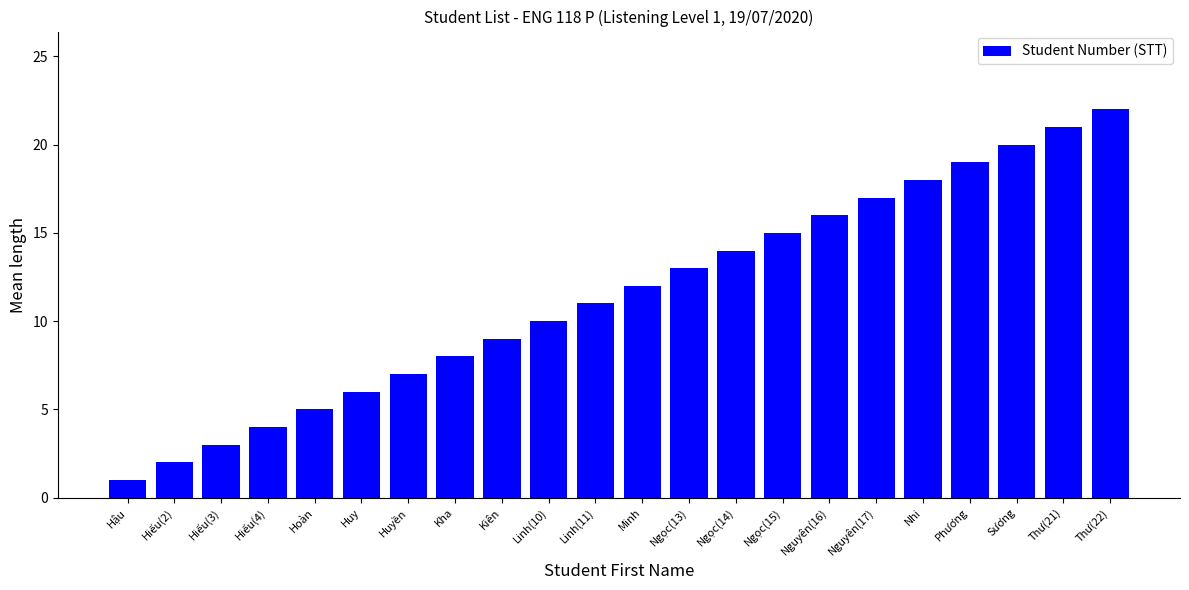

The chart shows a value of 2 at Hiếu(2). True or false?

True